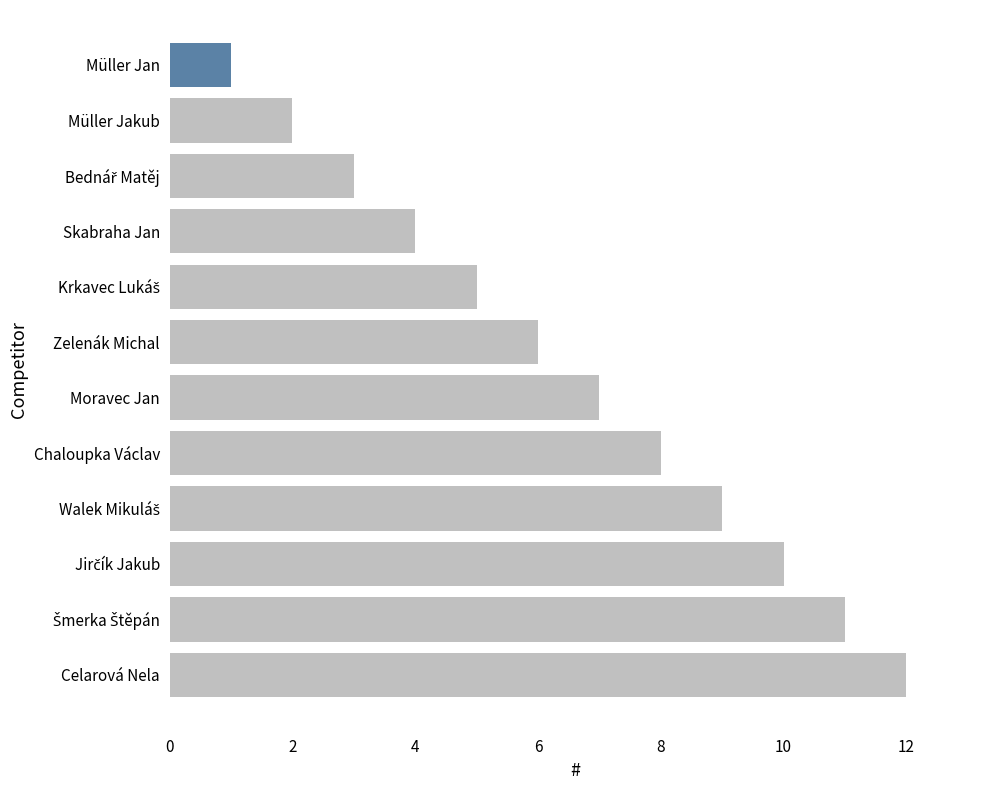

Which has a higher value, Celarová Nela or Zelenák Michal?

Celarová Nela